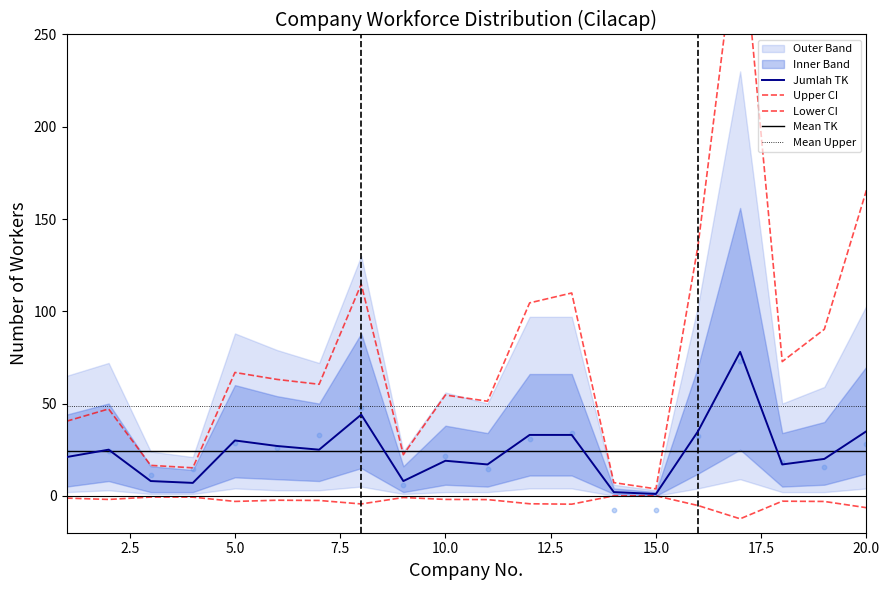

At which category is the sum across all series the highest?

17